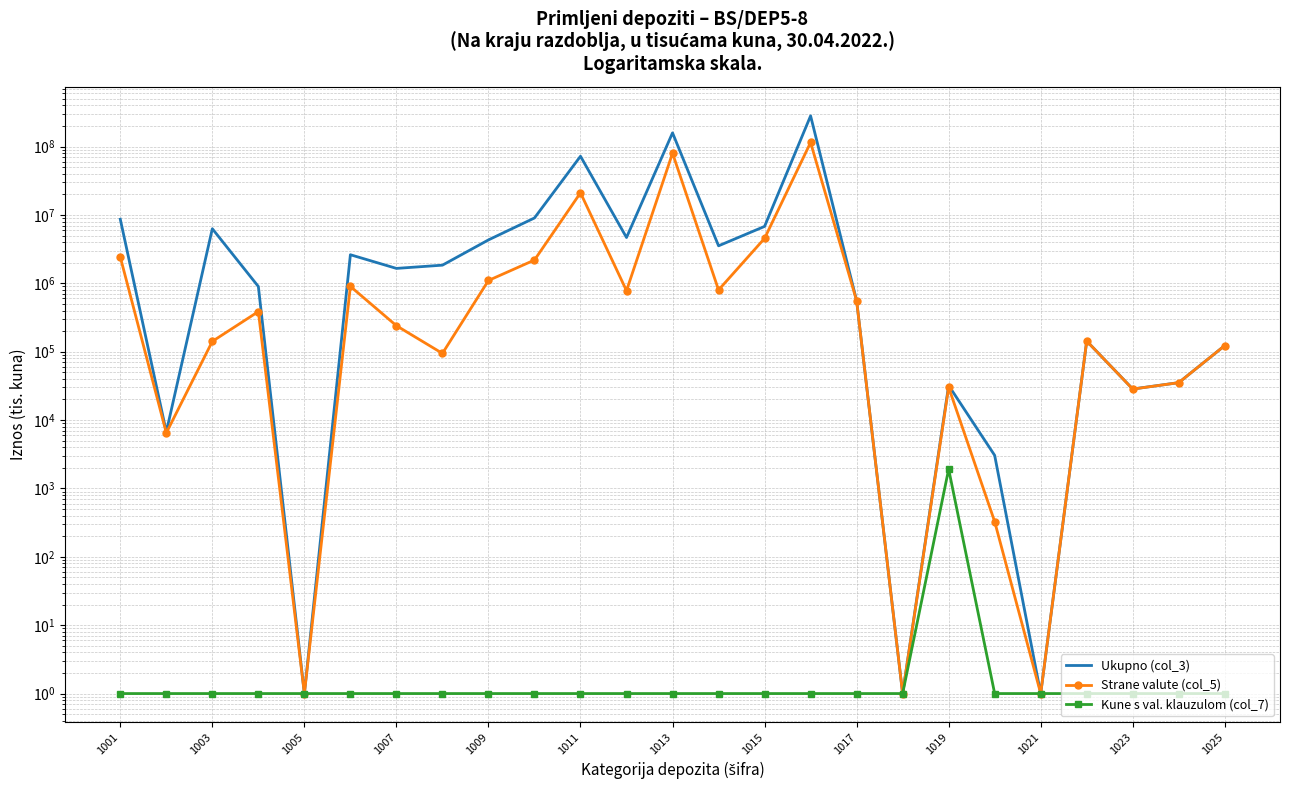

The value of Strane valute (col_5) at 1021 is 1. True or false?

True